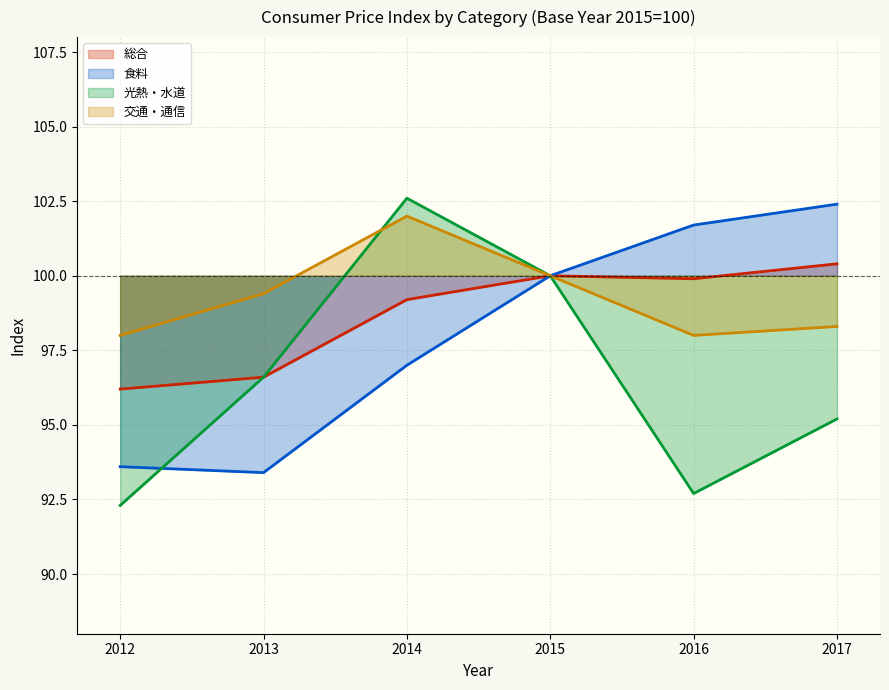

What is the smallest value displayed?

92.3